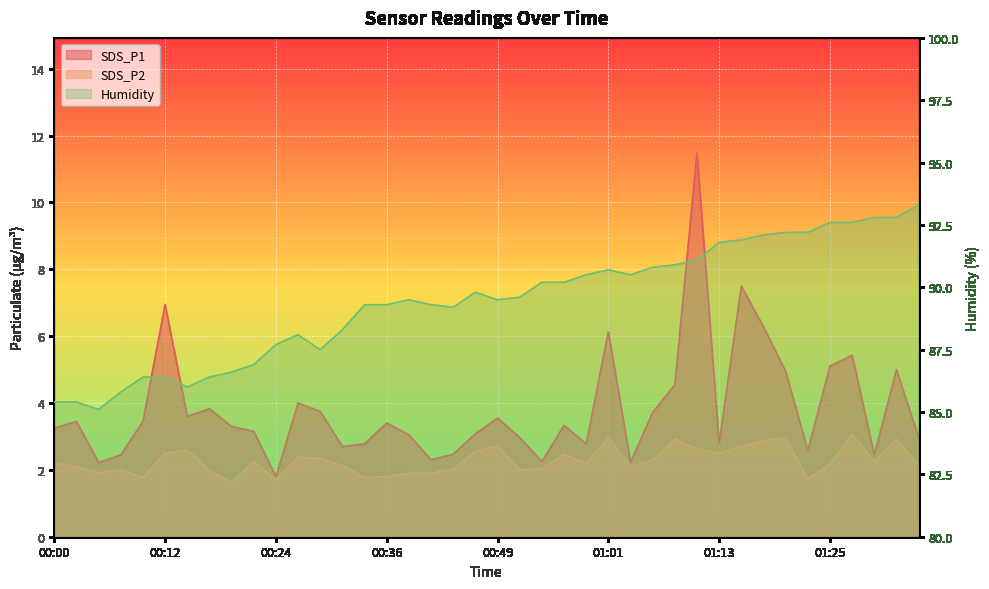

Which label corresponds to the largest value in the chart?

01:35